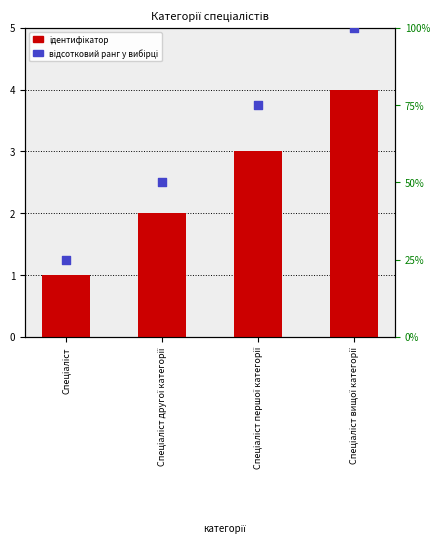

What is the total value across all series at Спеціаліст вищої категорії?

104